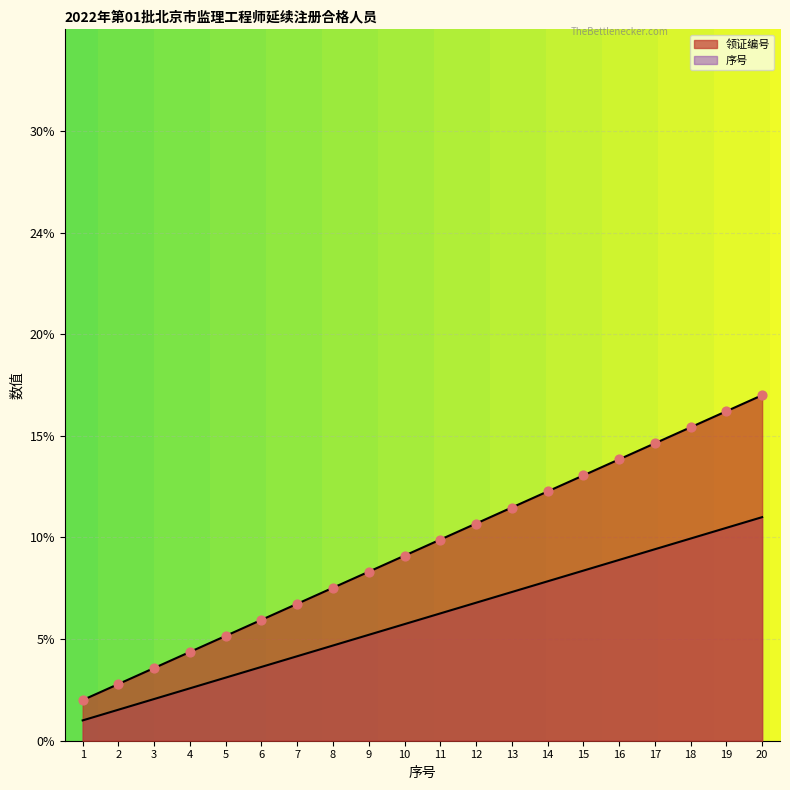

At which category is the sum across all series the highest?

20